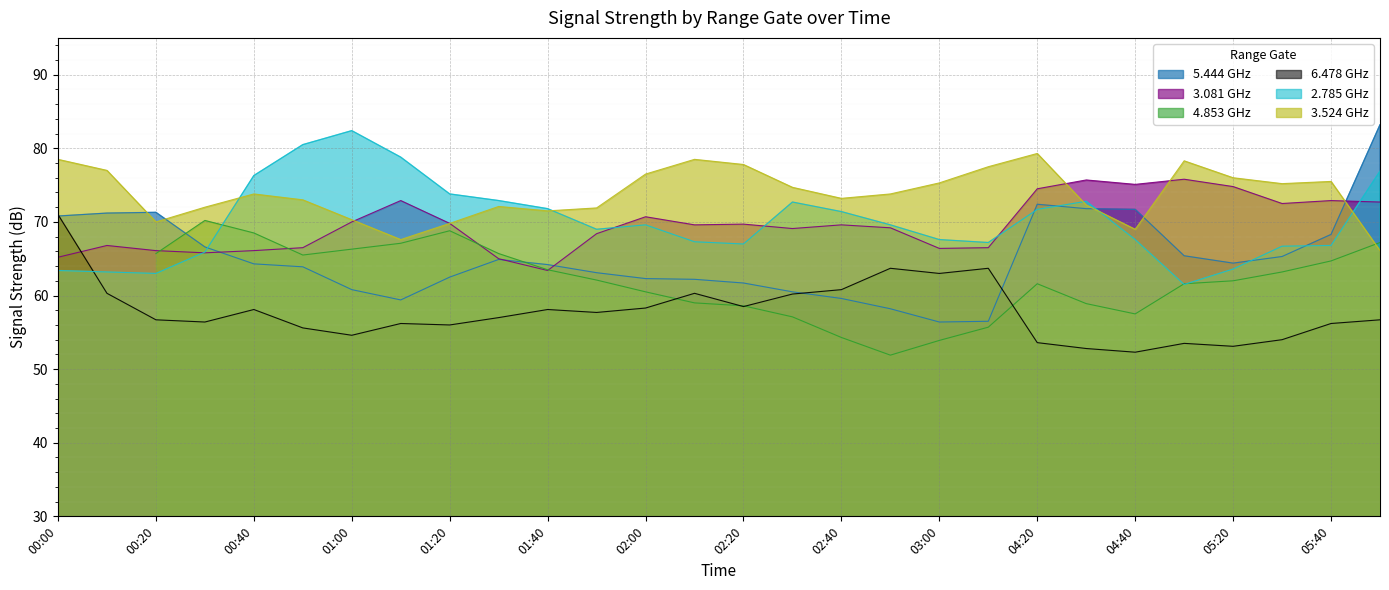

At how many categories does at least one series exceed 73?

23